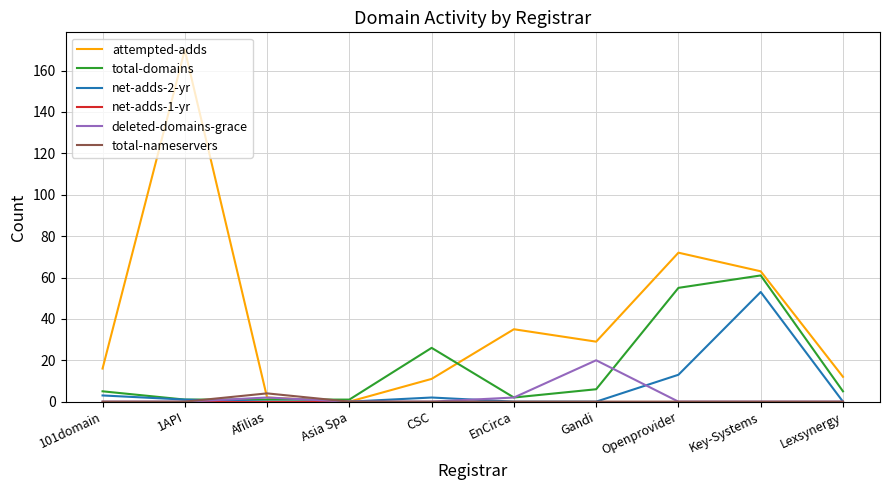

What is the average value of the attempted-adds series?

41